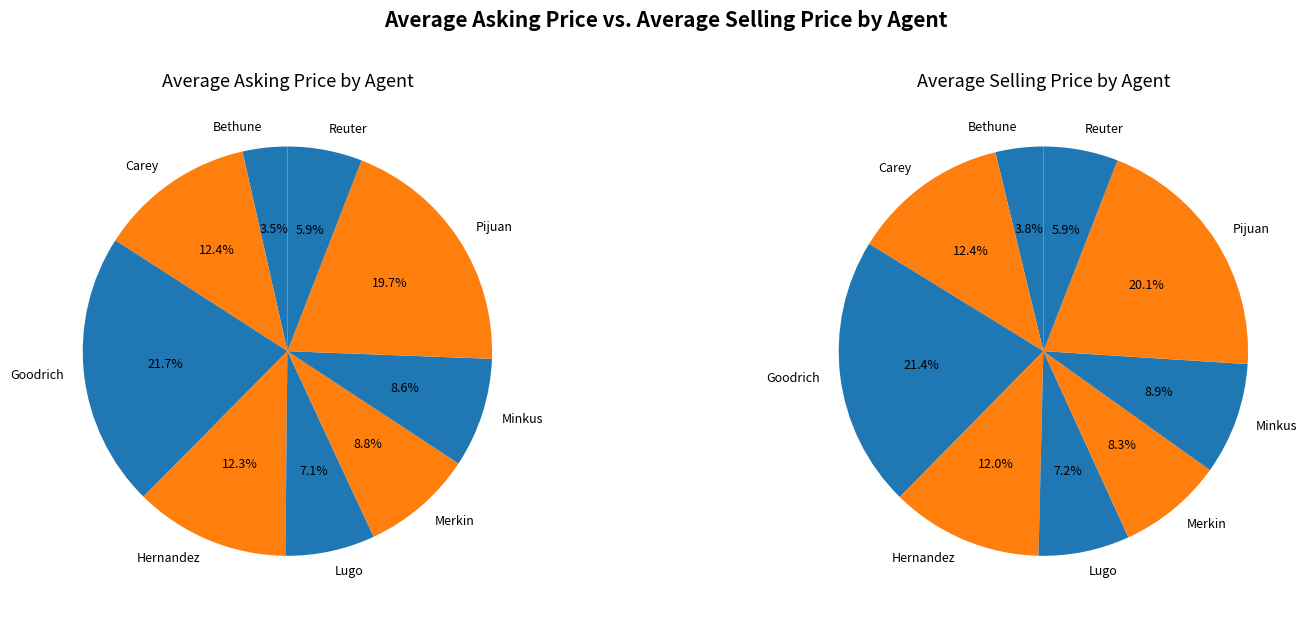

To the nearest percent, what is the combined percentage of Lugo and Pijuan?

27%